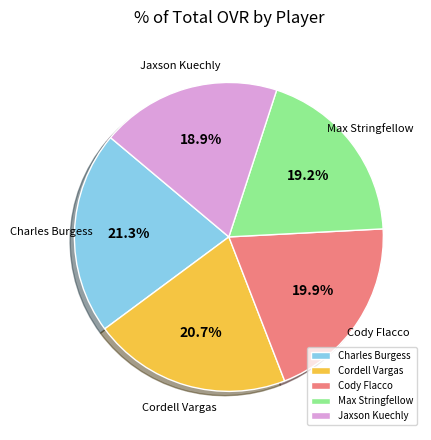

To the nearest percent, what percentage of the pie is Jaxson Kuechly?

19%